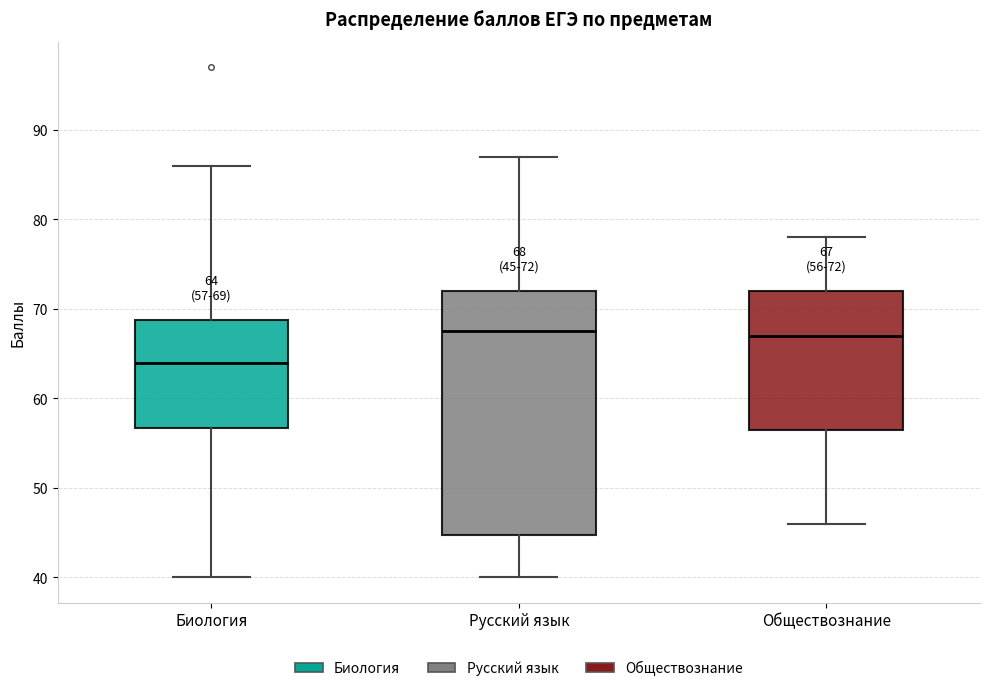

Comparing the boxes themselves (not the whiskers), which one is the tallest?

Русский язык